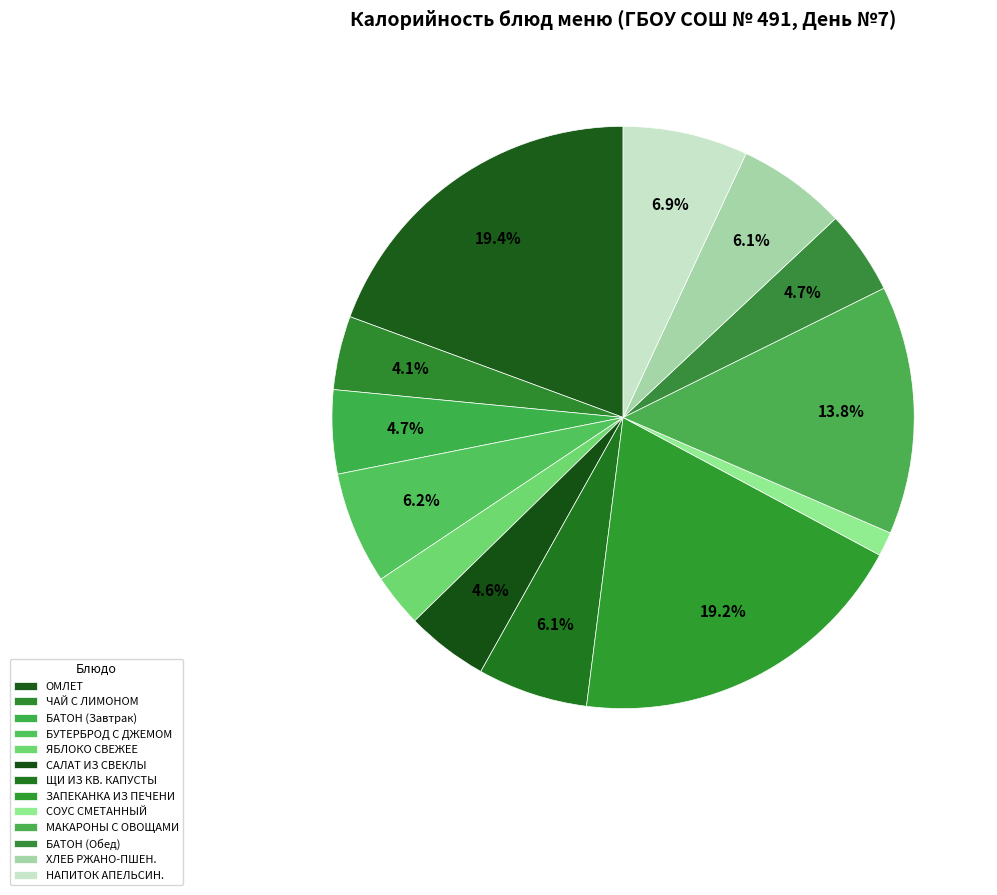

How many segments does this pie chart have?

13